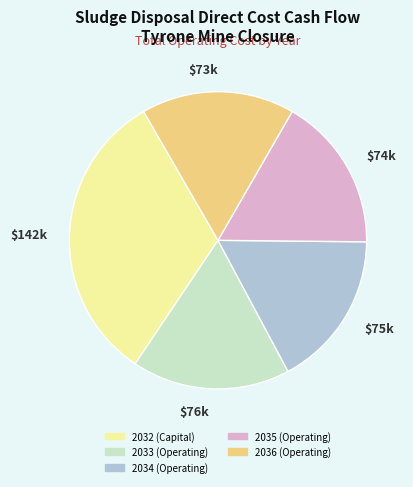

Is it true that $73k is 17% of the pie?

True